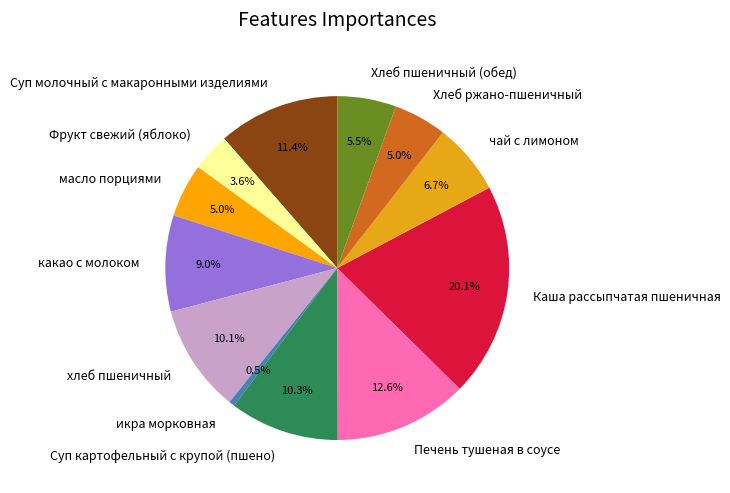

Do чай с лимоном and Хлеб пшеничный (обед) together represent more than half of the pie?

No